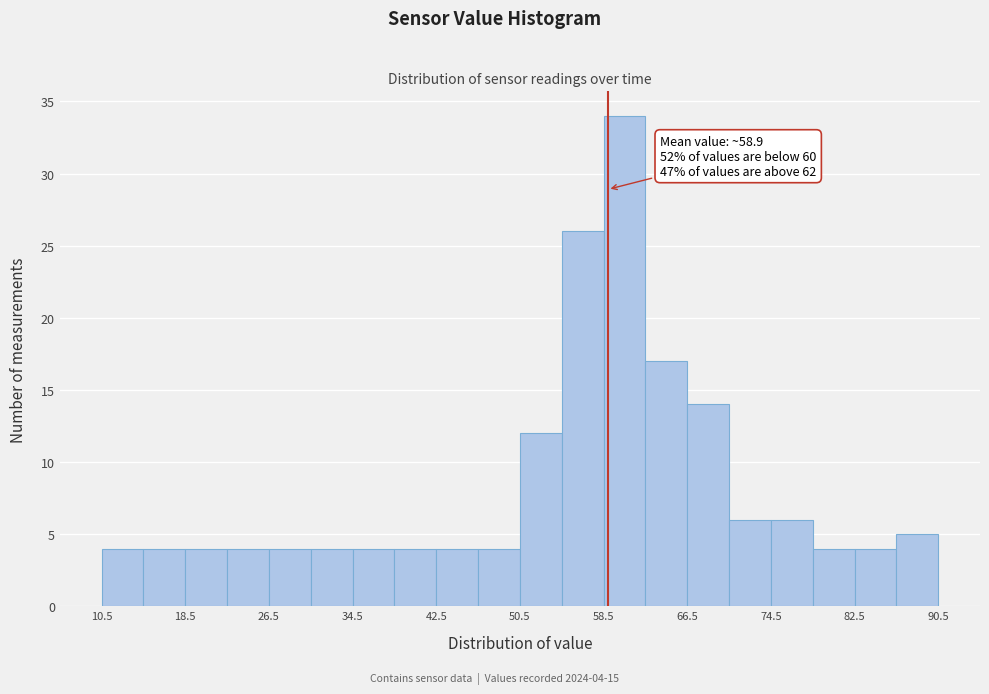

Which range on the x-axis has the tallest bar?

58.5 to 62.5